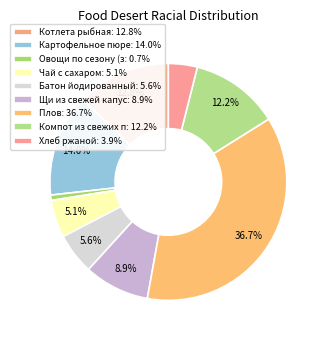

How many slices are in this pie chart?

9